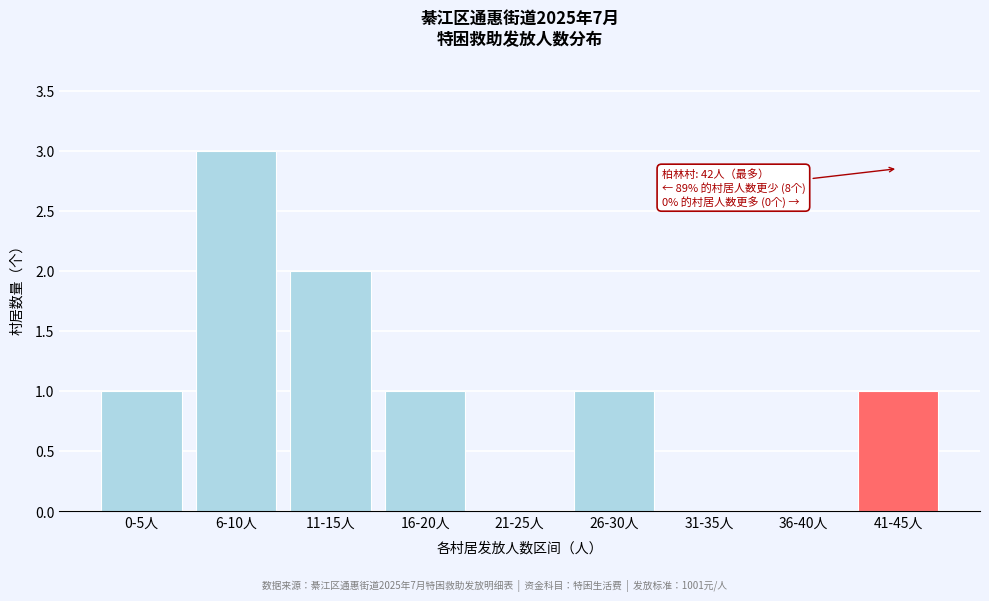

Reading left to right, extract all data points from this chart.

0-5人=1	6-10人=3	11-15人=2	16-20人=1	21-25人=0	26-30人=1	31-35人=0	36-40人=0	41-45人=1